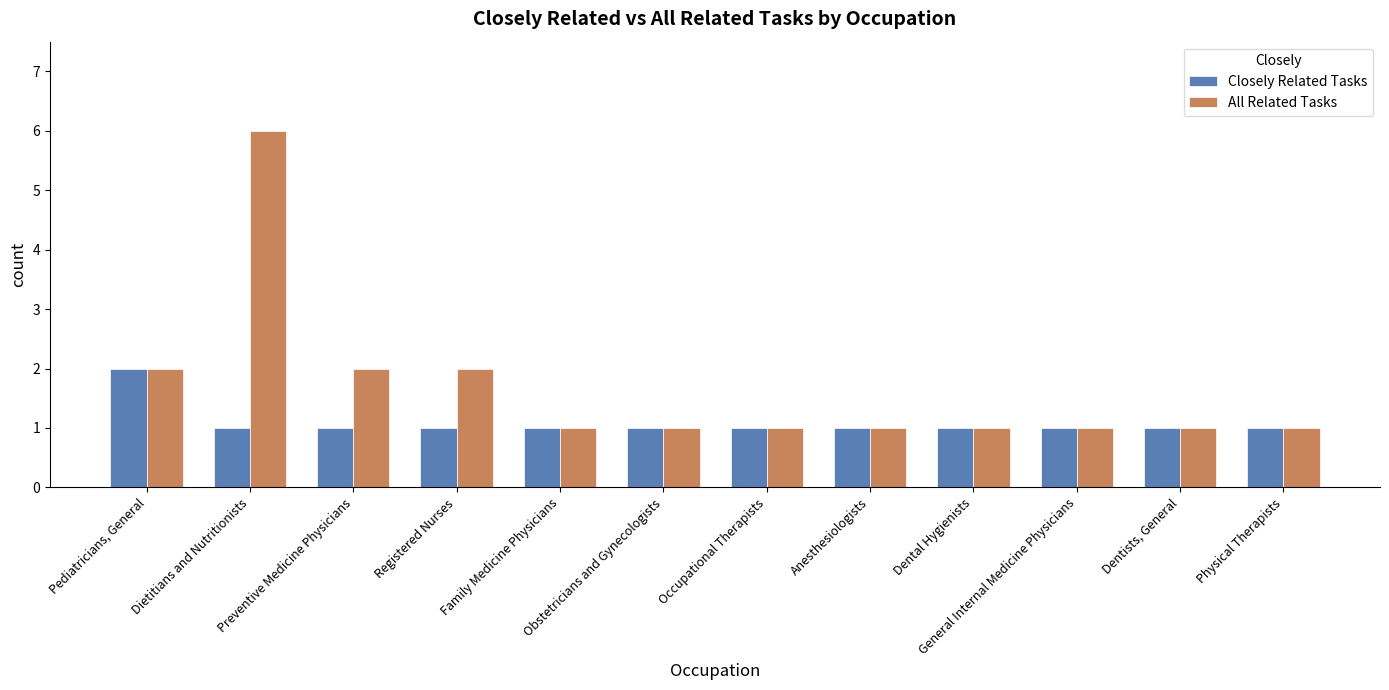

Reading left to right, transcribe all the data shown in this chart.

Closely Related Tasks: 2	1	1	1	1	1	1	1	1	1	1	1
All Related Tasks: 2	6	2	2	1	1	1	1	1	1	1	1